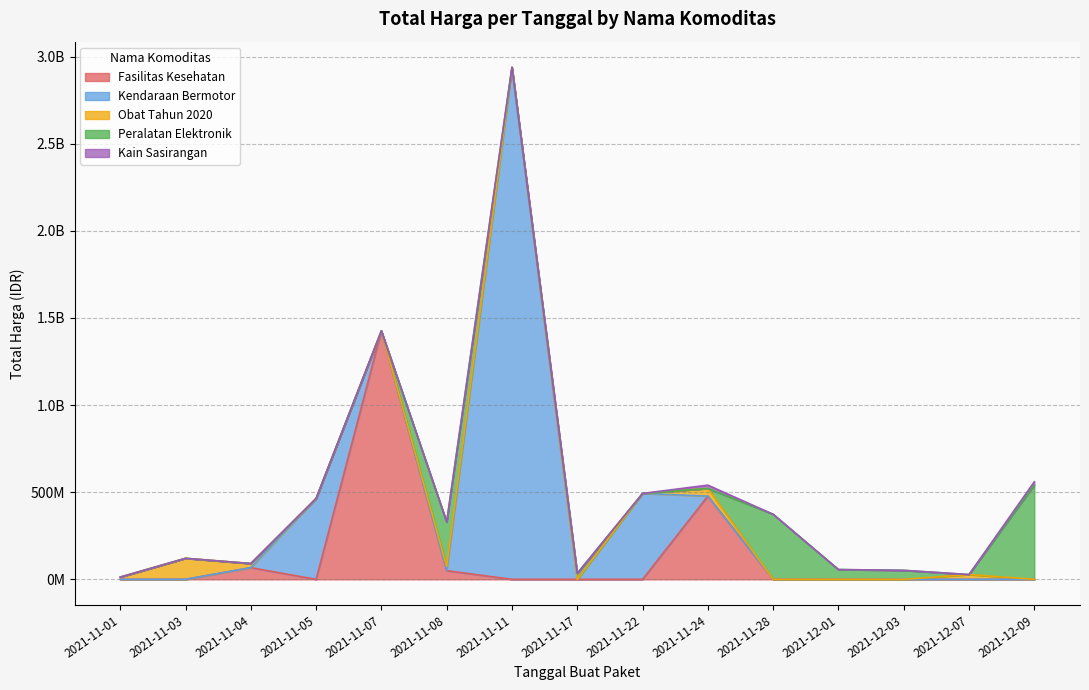

The value of Total Harga (Kendaraan Bermotor) at 2021-11-11 is -1629347395. True or false?

False